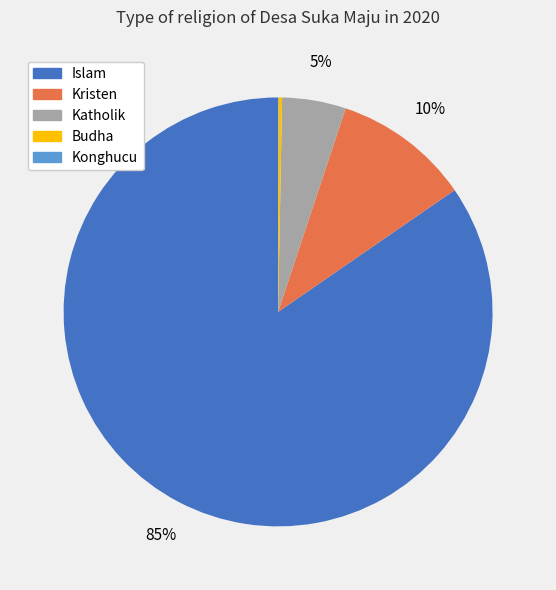

Is it true that Kristen is 18% of the pie?

False